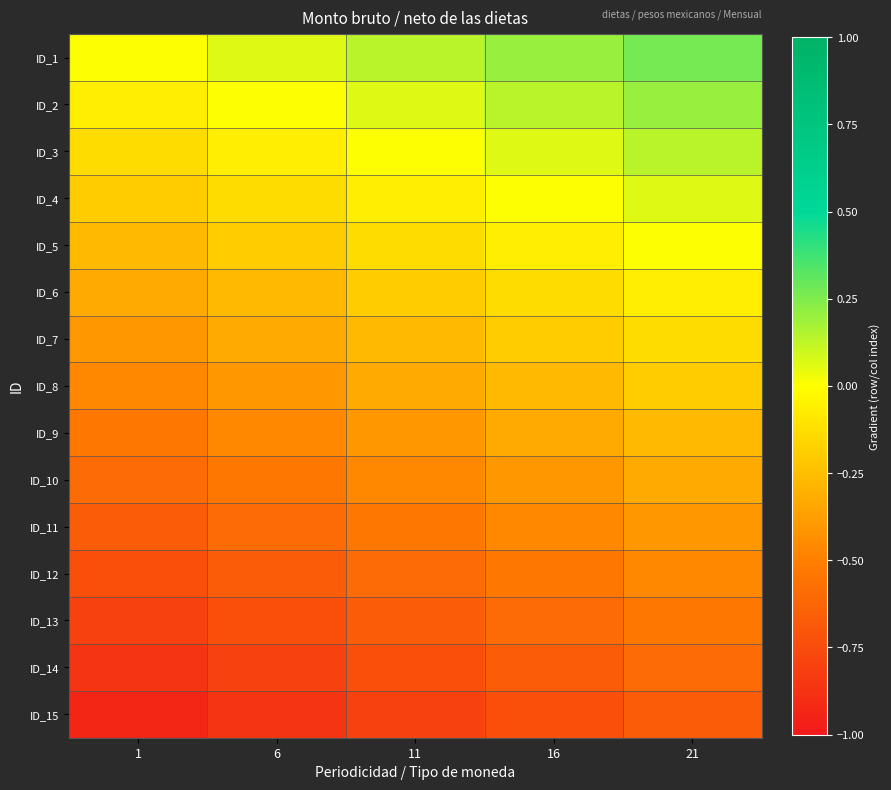

How many distinct data groups are displayed?

15